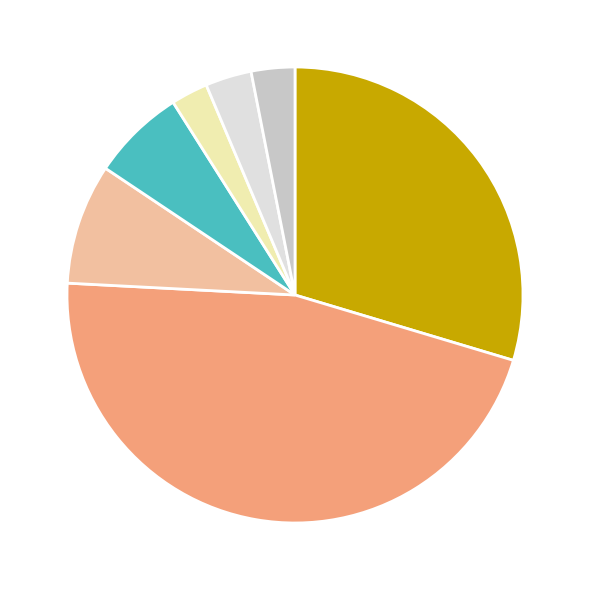

Is there any slice that represents more than half of the pie?

No